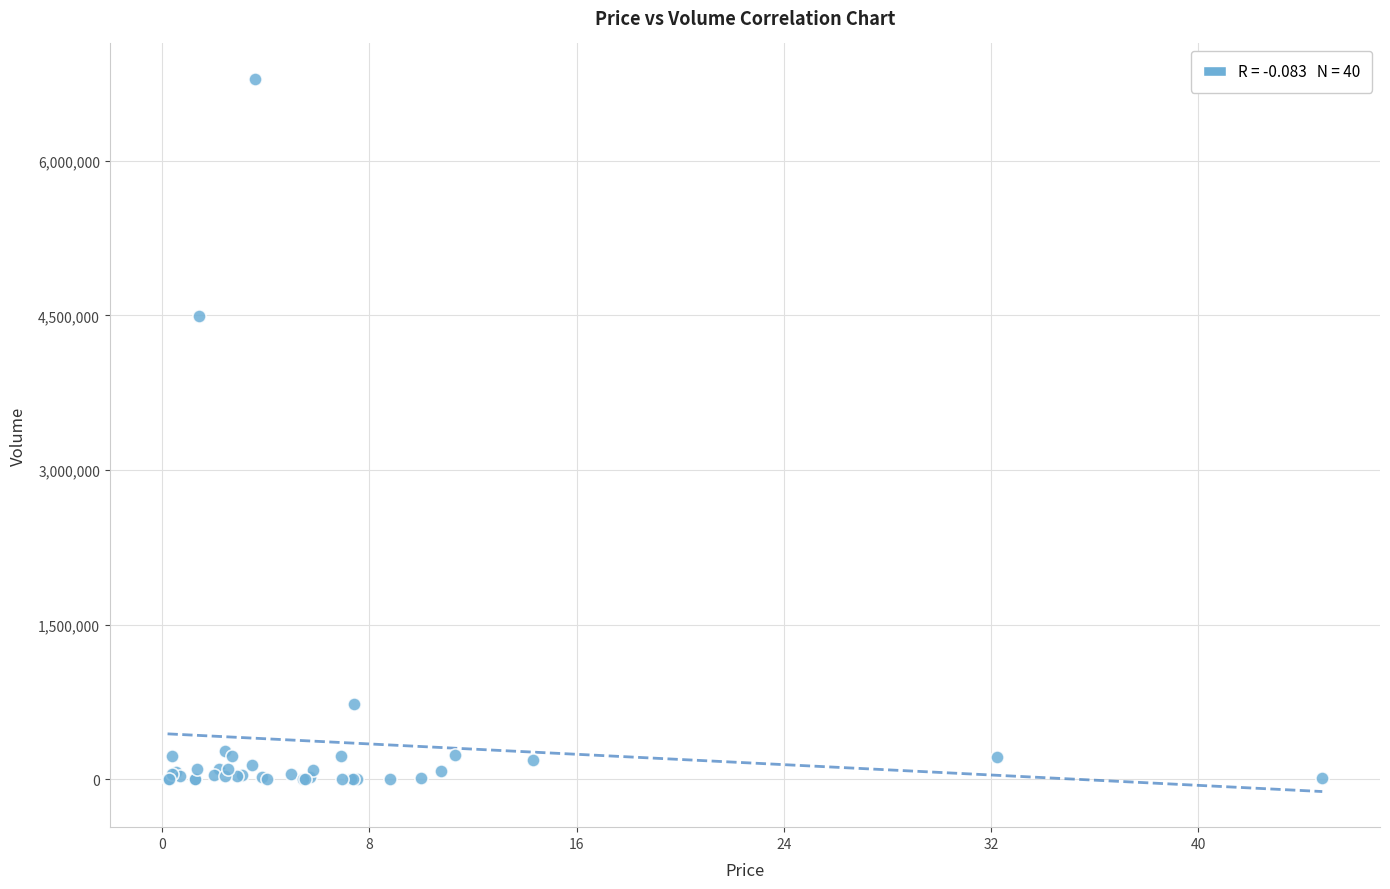

What Y value in the scatter plot is closest to 3396118?

4492294